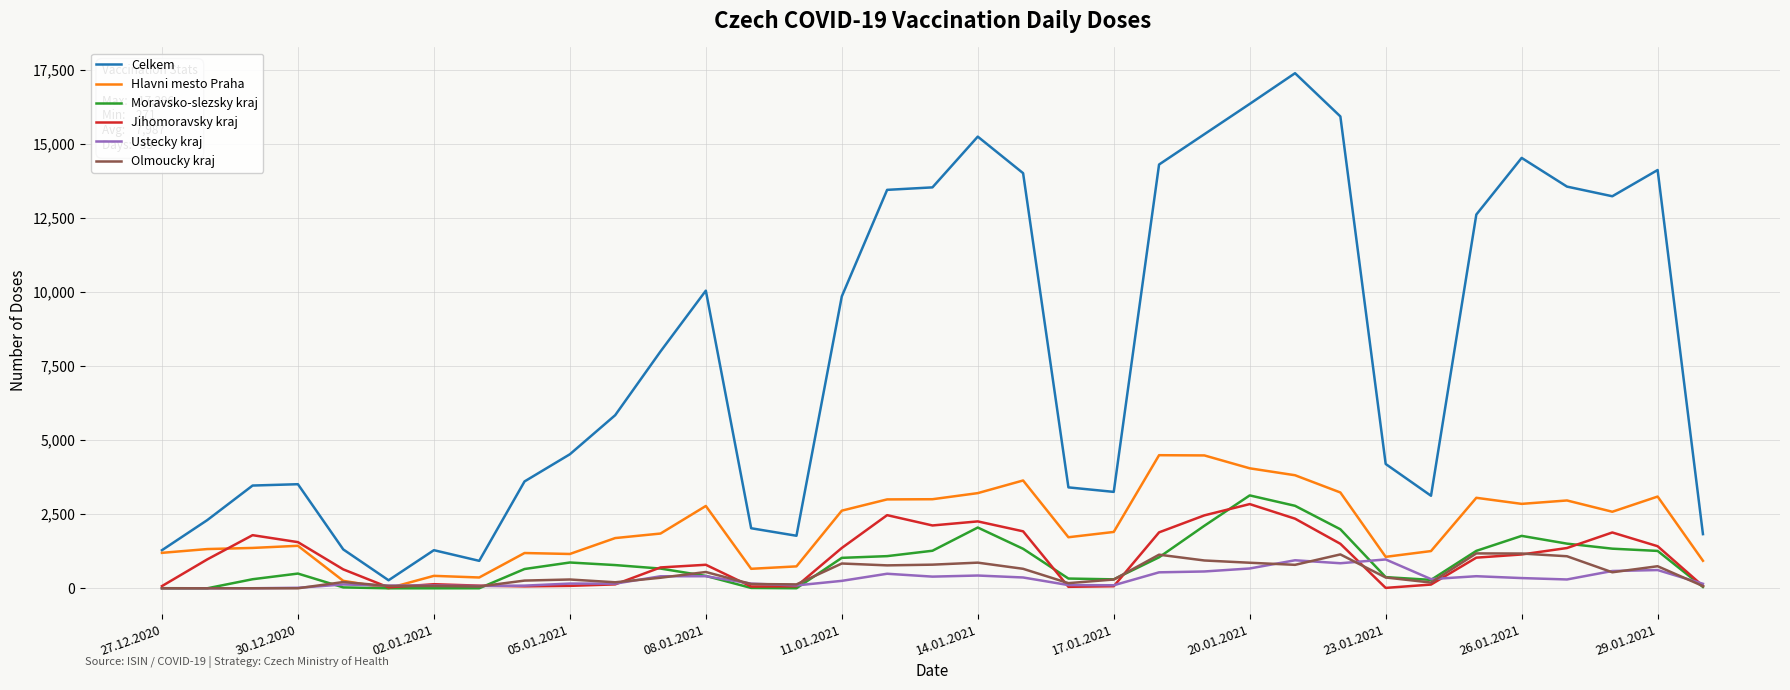

Which series has the largest total across all categories?

Celkem